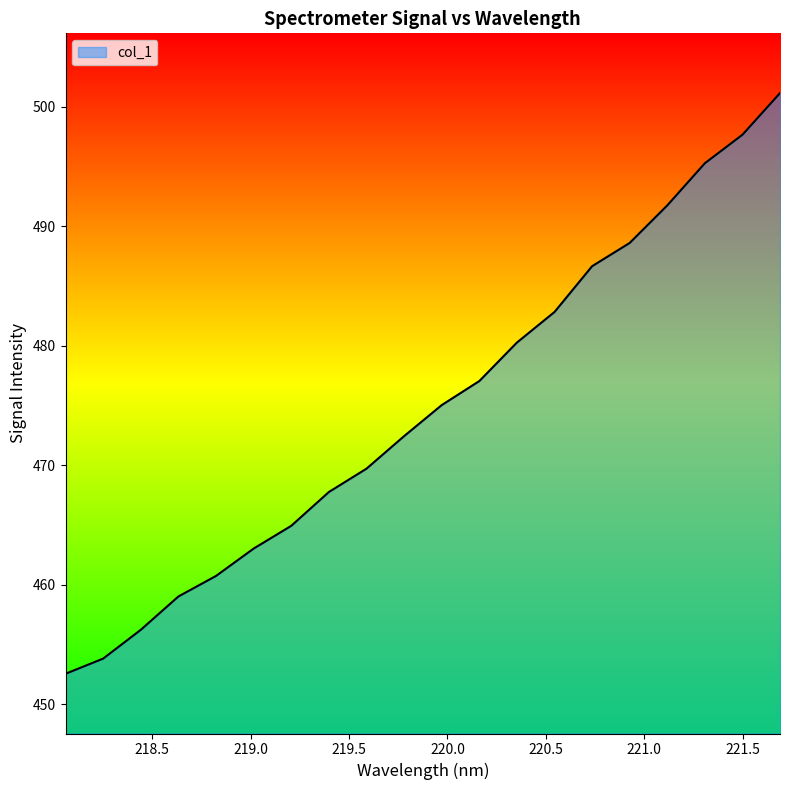

What is the difference between the maximum and minimum values?

48.6